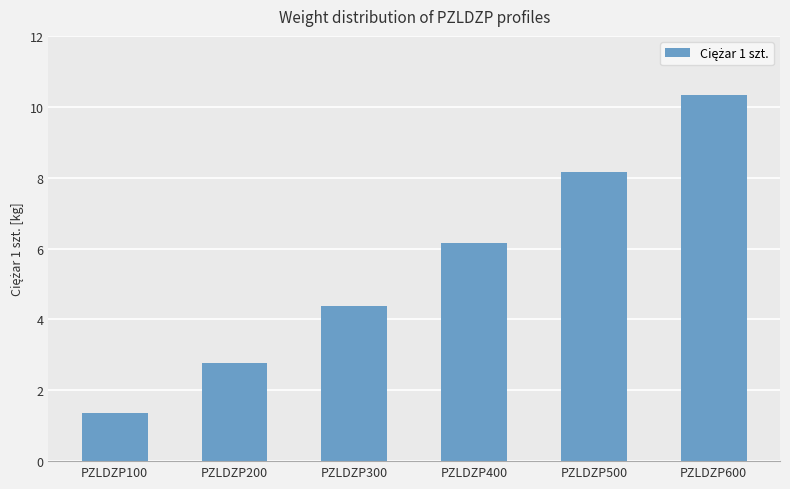

Where is the data nearest to the value 5?

PZLDZP300